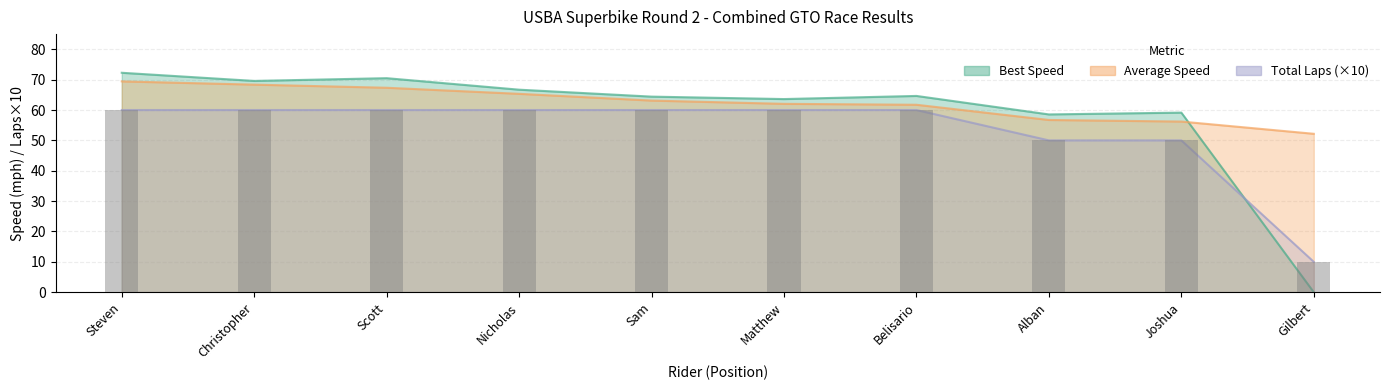

At how many categories does at least one series exceed 66?

4